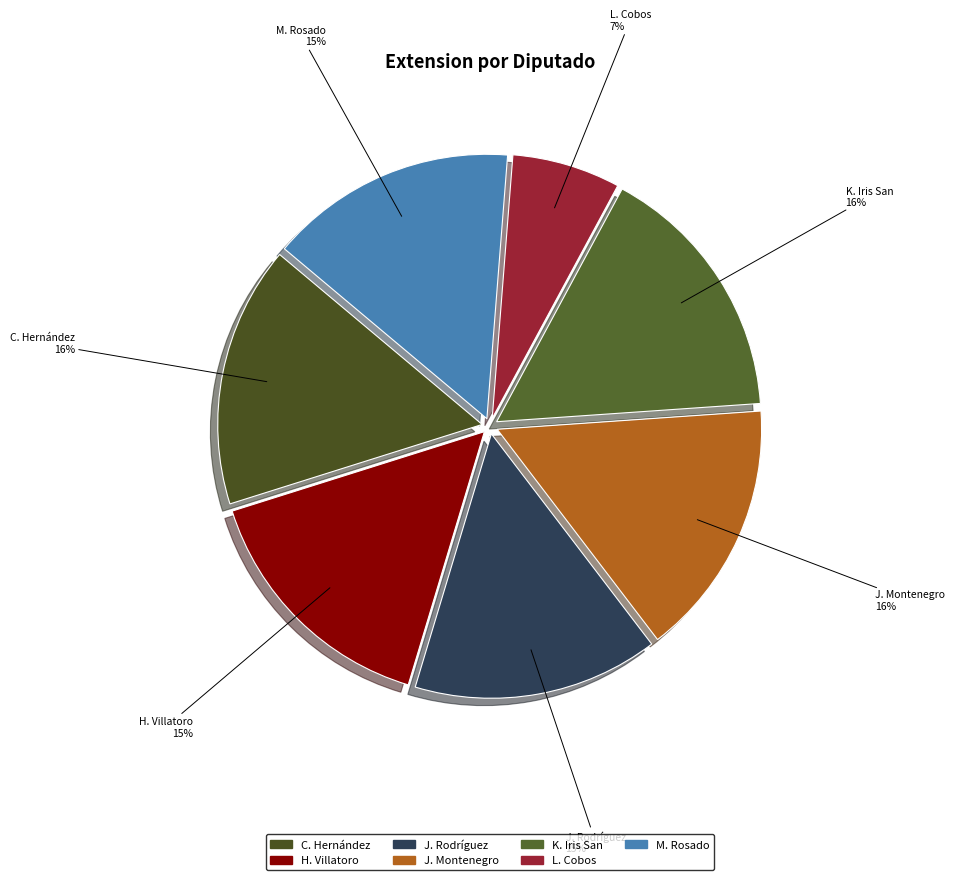

To the nearest percent, what is the difference between the largest and smallest slice percentages?

9%